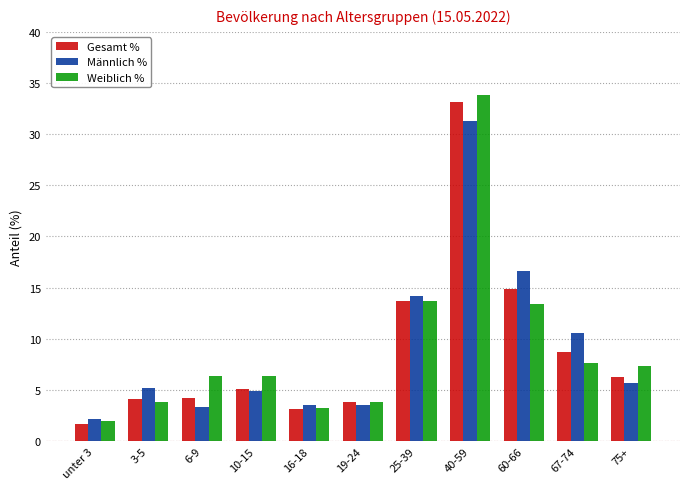

How many bars are there in total?

33